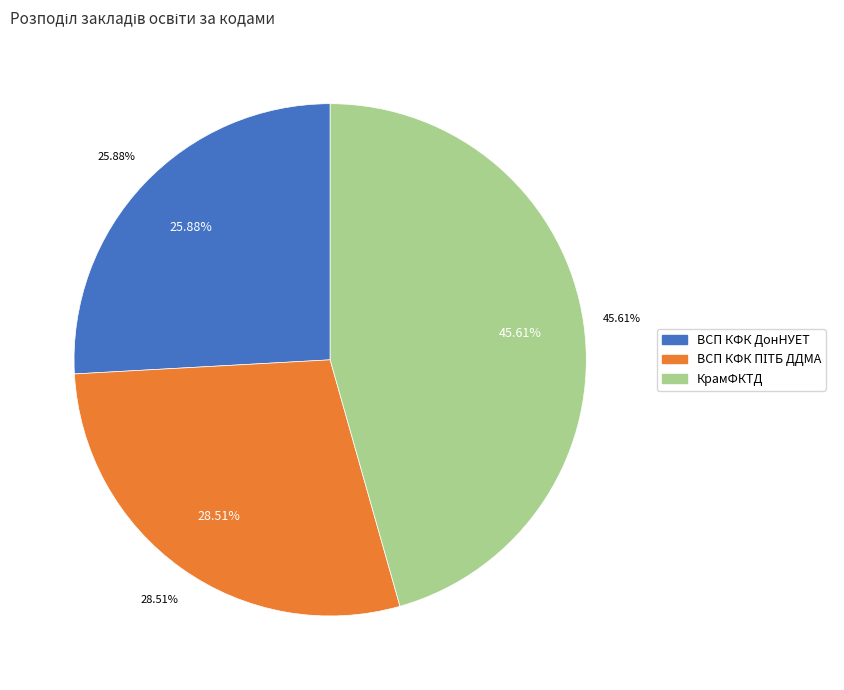

The КрамФКТД slice represents 55% of the pie. True or false?

False